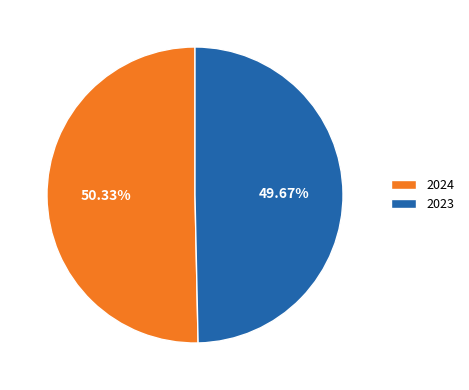

Rank the categories by value from highest to lowest.

2024, 2023